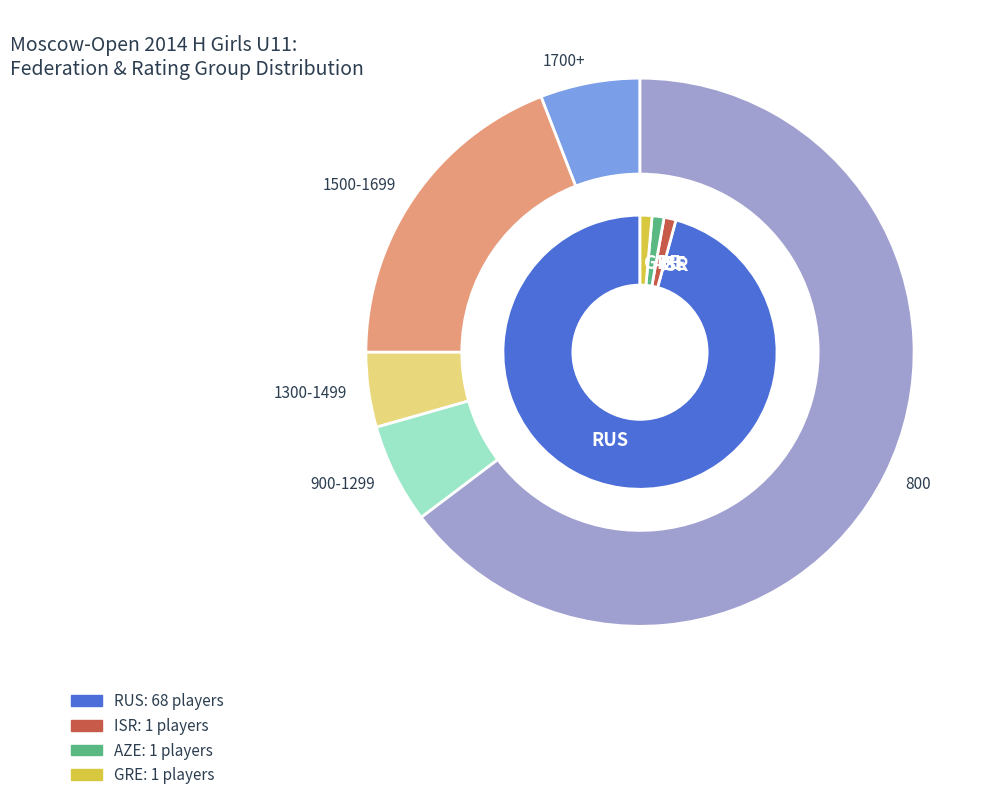

Does any single category account for the majority?

Yes